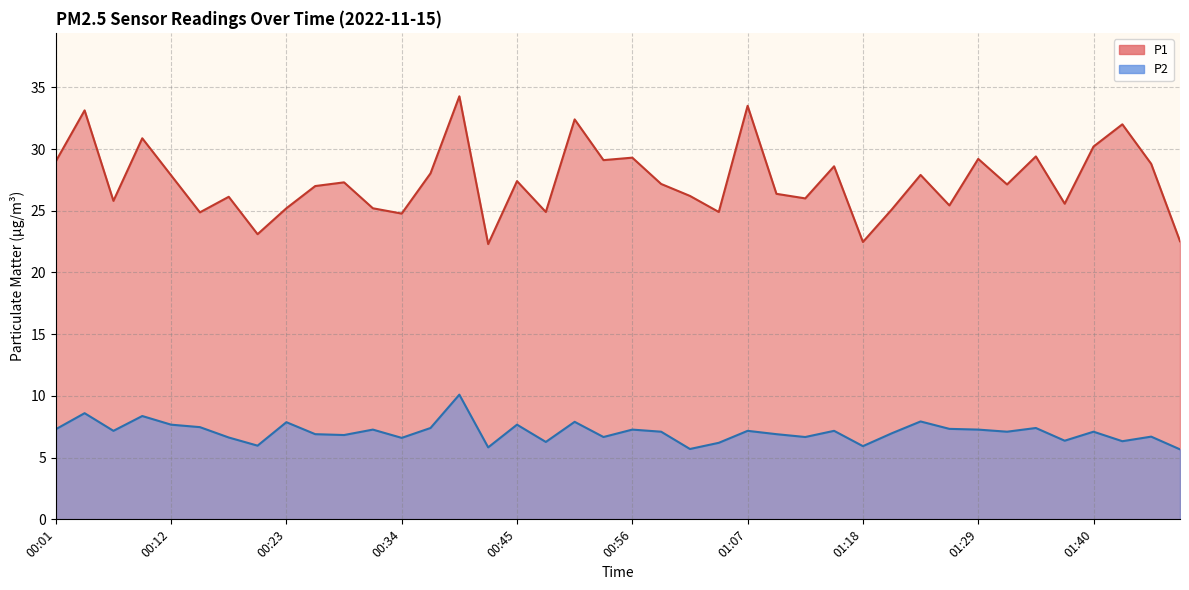

Is it true that P1 equals 15.2 at 00:31?

False